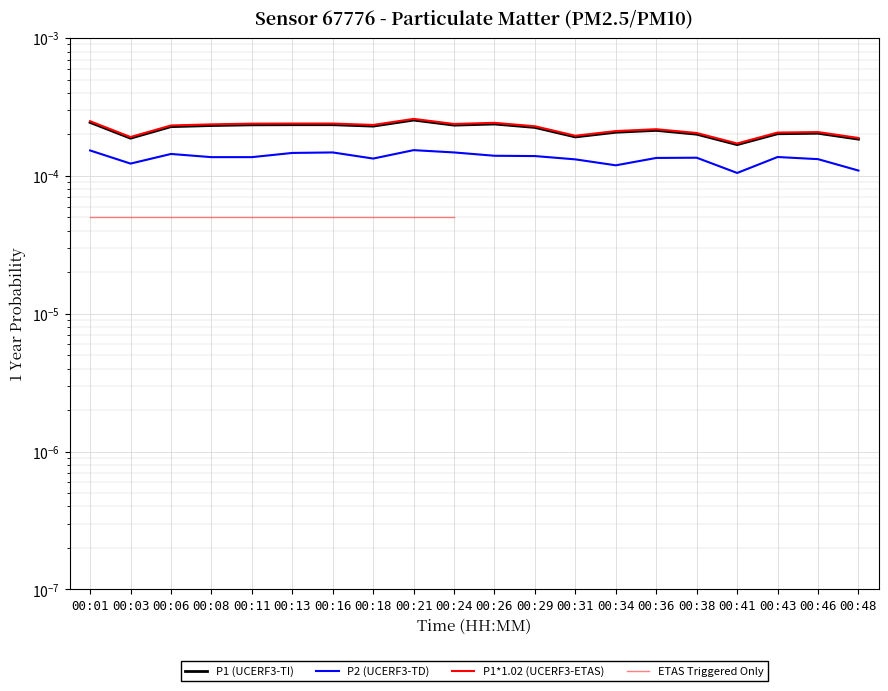

True or false: P1 and P2 cross at least once.

False